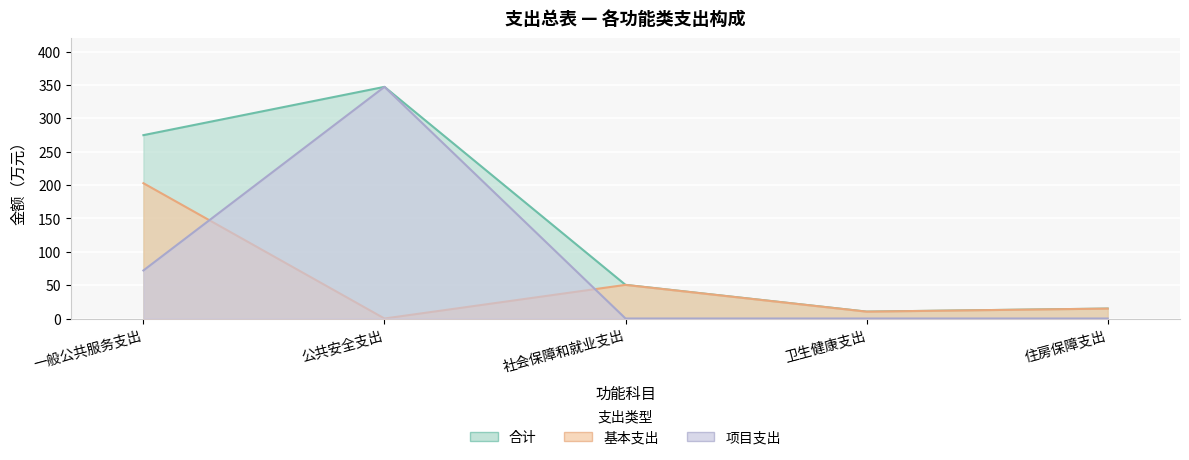

In 基本支出, how many points are higher than both neighbors (excluding endpoints)?

1